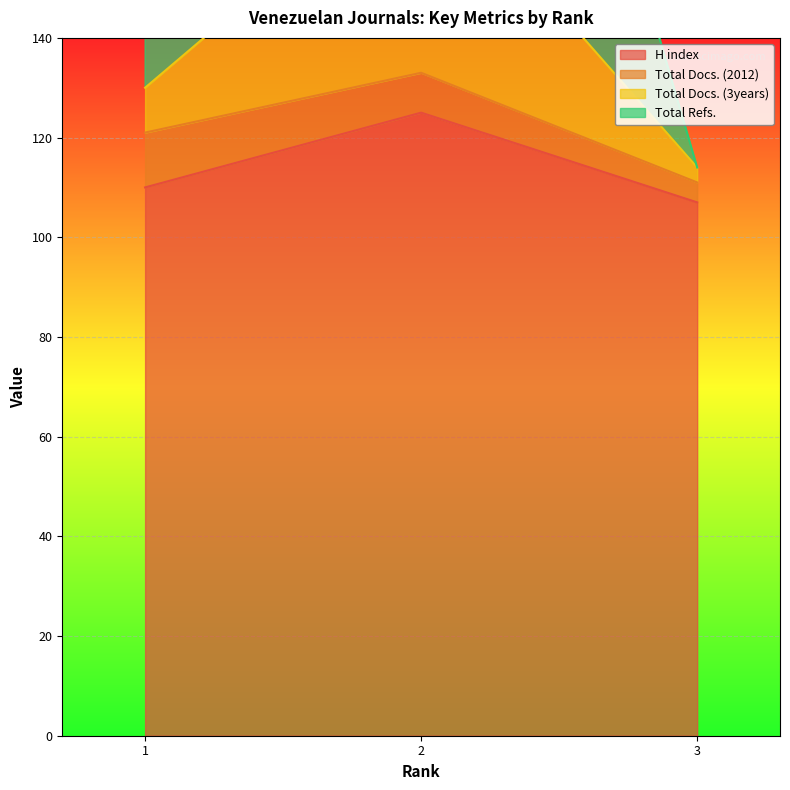

What is the spread (max minus min) of values at 2?

52